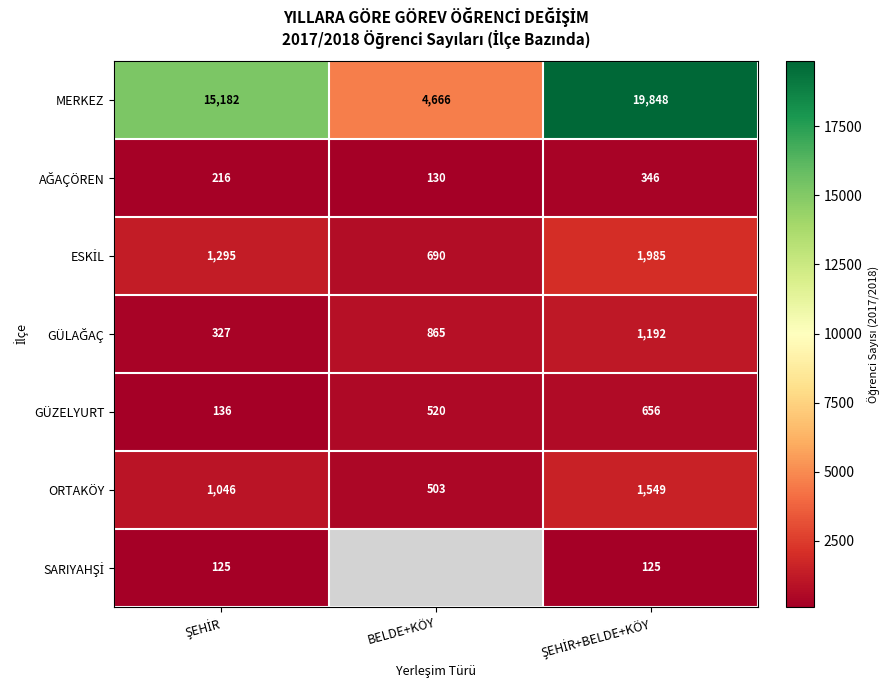

Count the MERKEZ values in the range 4666 to 19848.

3